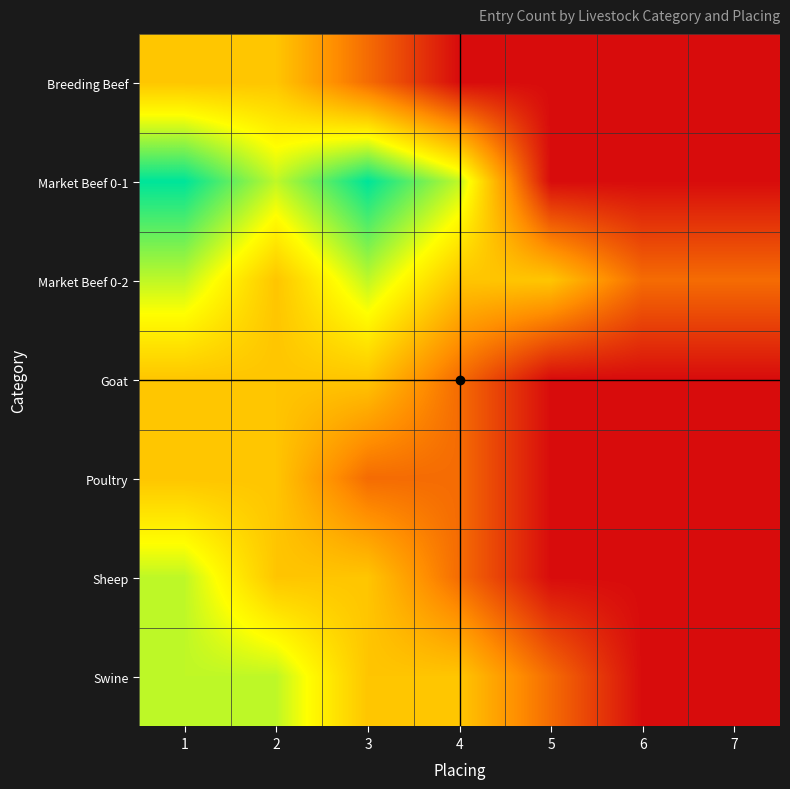

At which category is the sum across all series the highest?

1